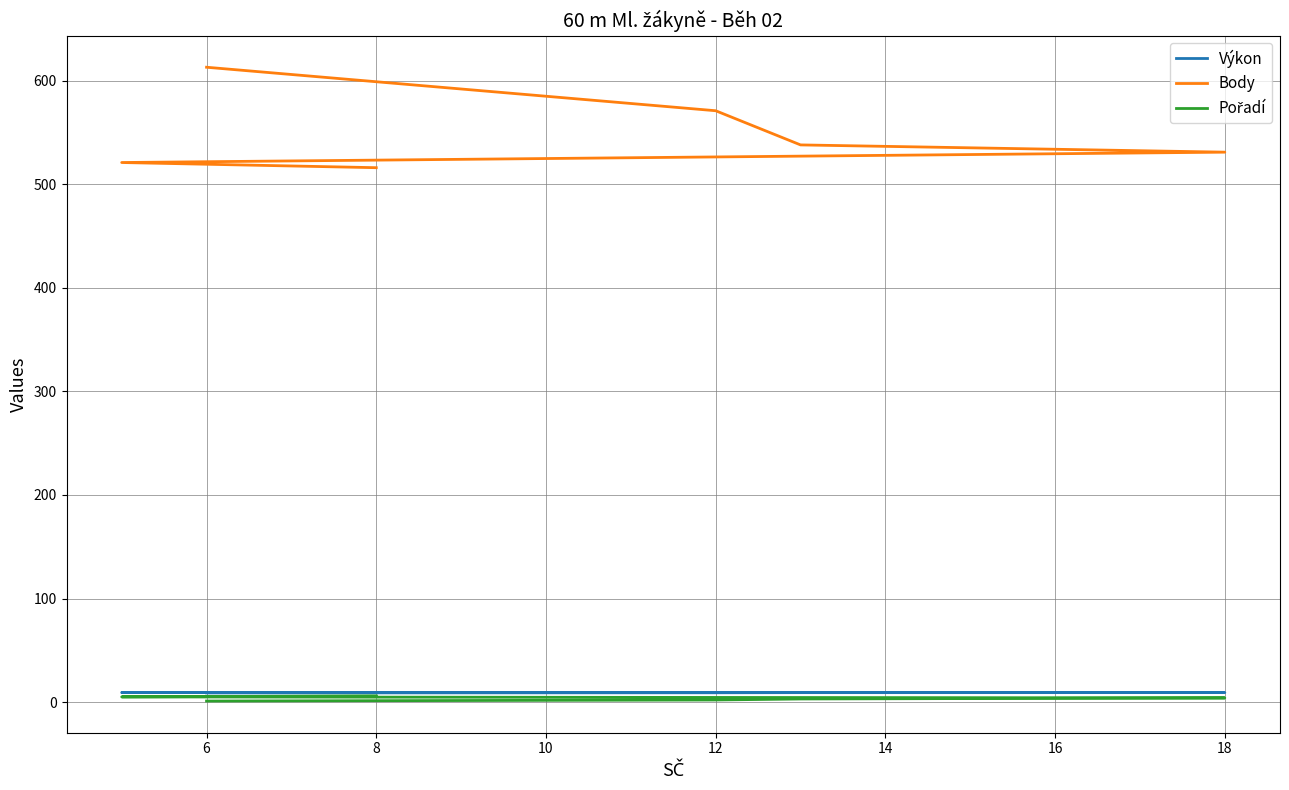

What is the difference between the highest and lowest values at 18?

527.0